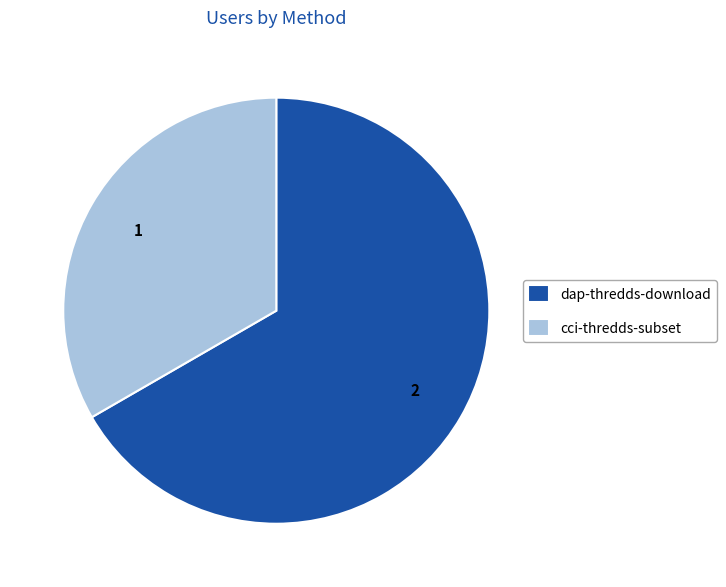

Which has a higher value, cci-thredds-subset or dap-thredds-download?

dap-thredds-download